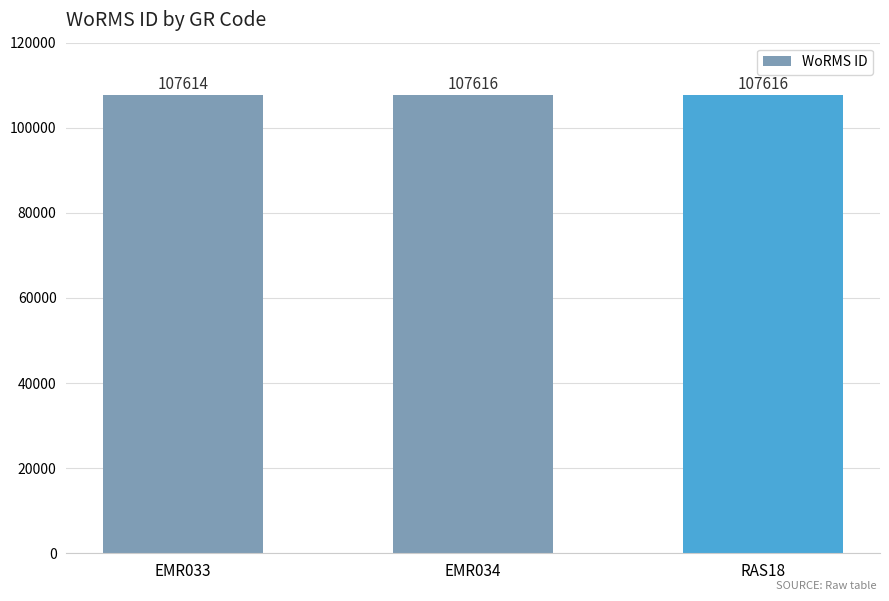

Reading left to right, extract all data points from this chart.

107614	107616	107616